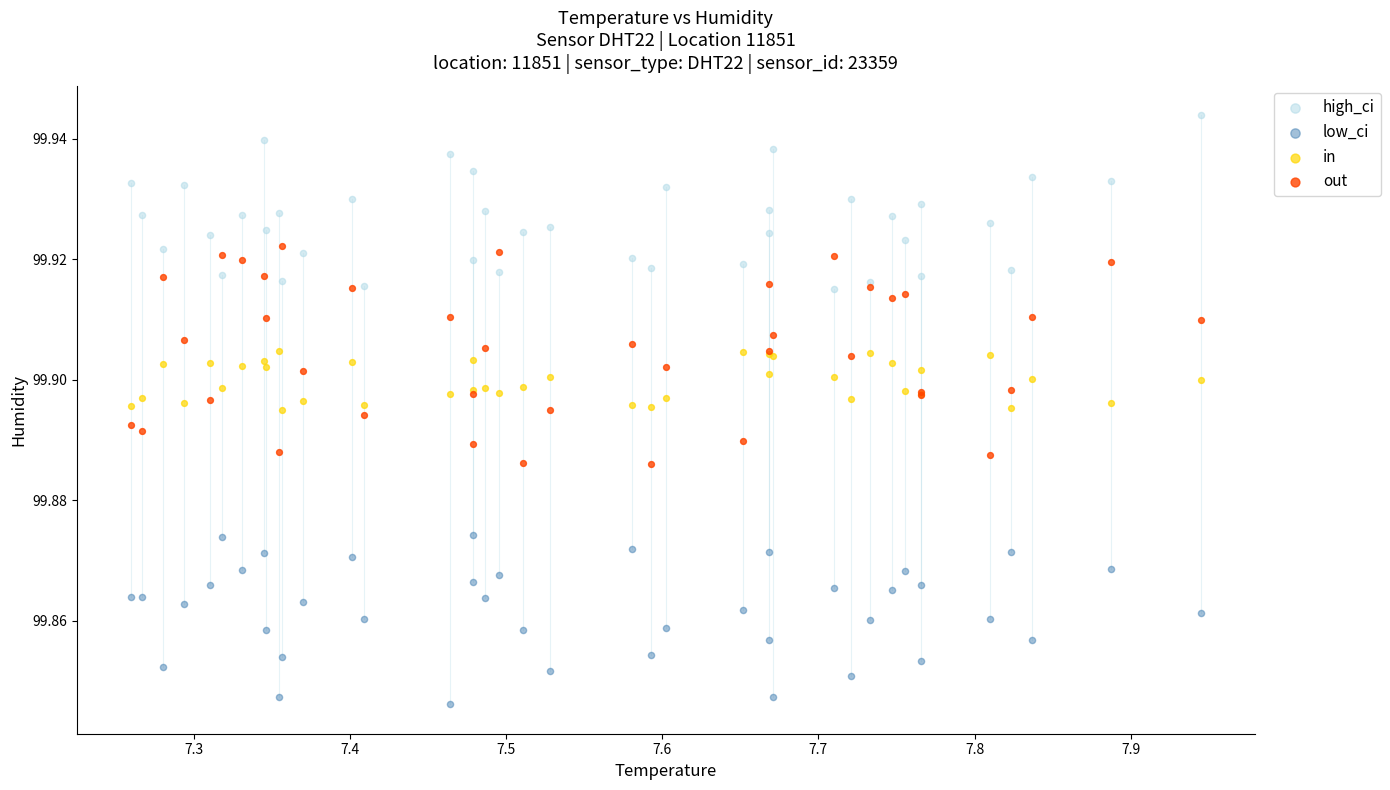

What are all the series names shown in the legend?

high_ci, low_ci, in, out